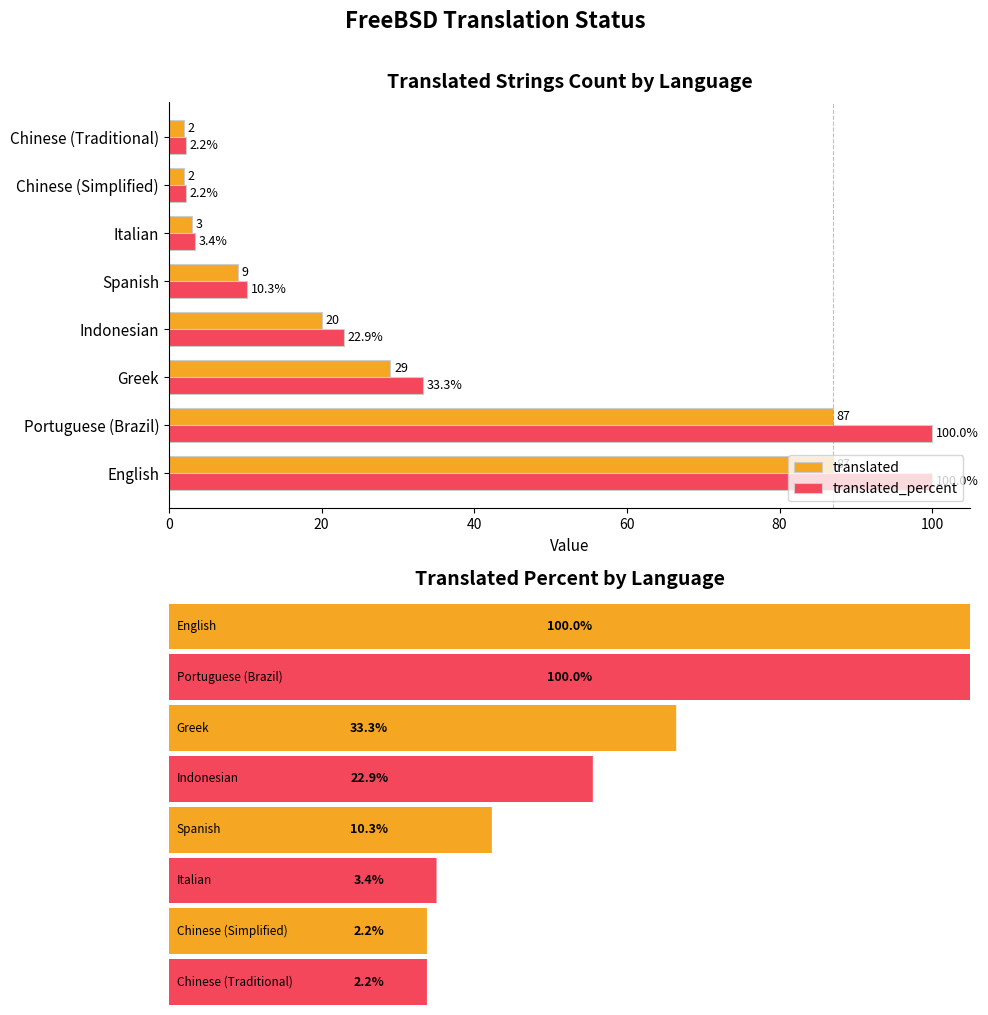

At how many categories does at least one series exceed 18?

4